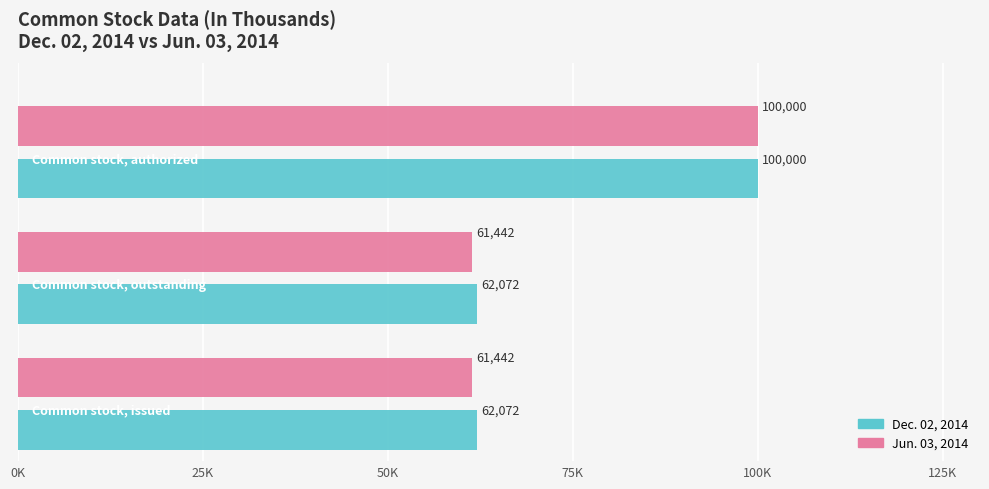

What are all the series names shown in the legend?

Dec. 02, 2014, Jun. 03, 2014